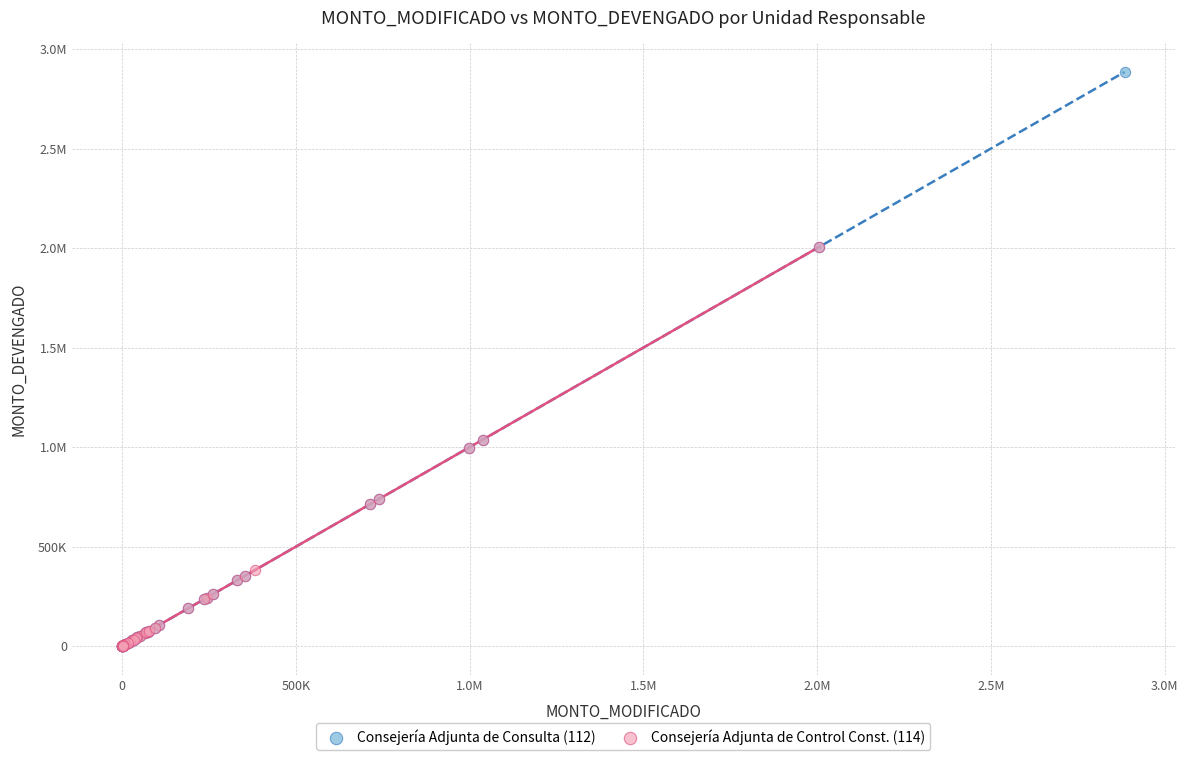

What are all the series names shown in the legend?

Consejería Adjunta de Consulta (112), Consejería Adjunta de Control Const. (114)